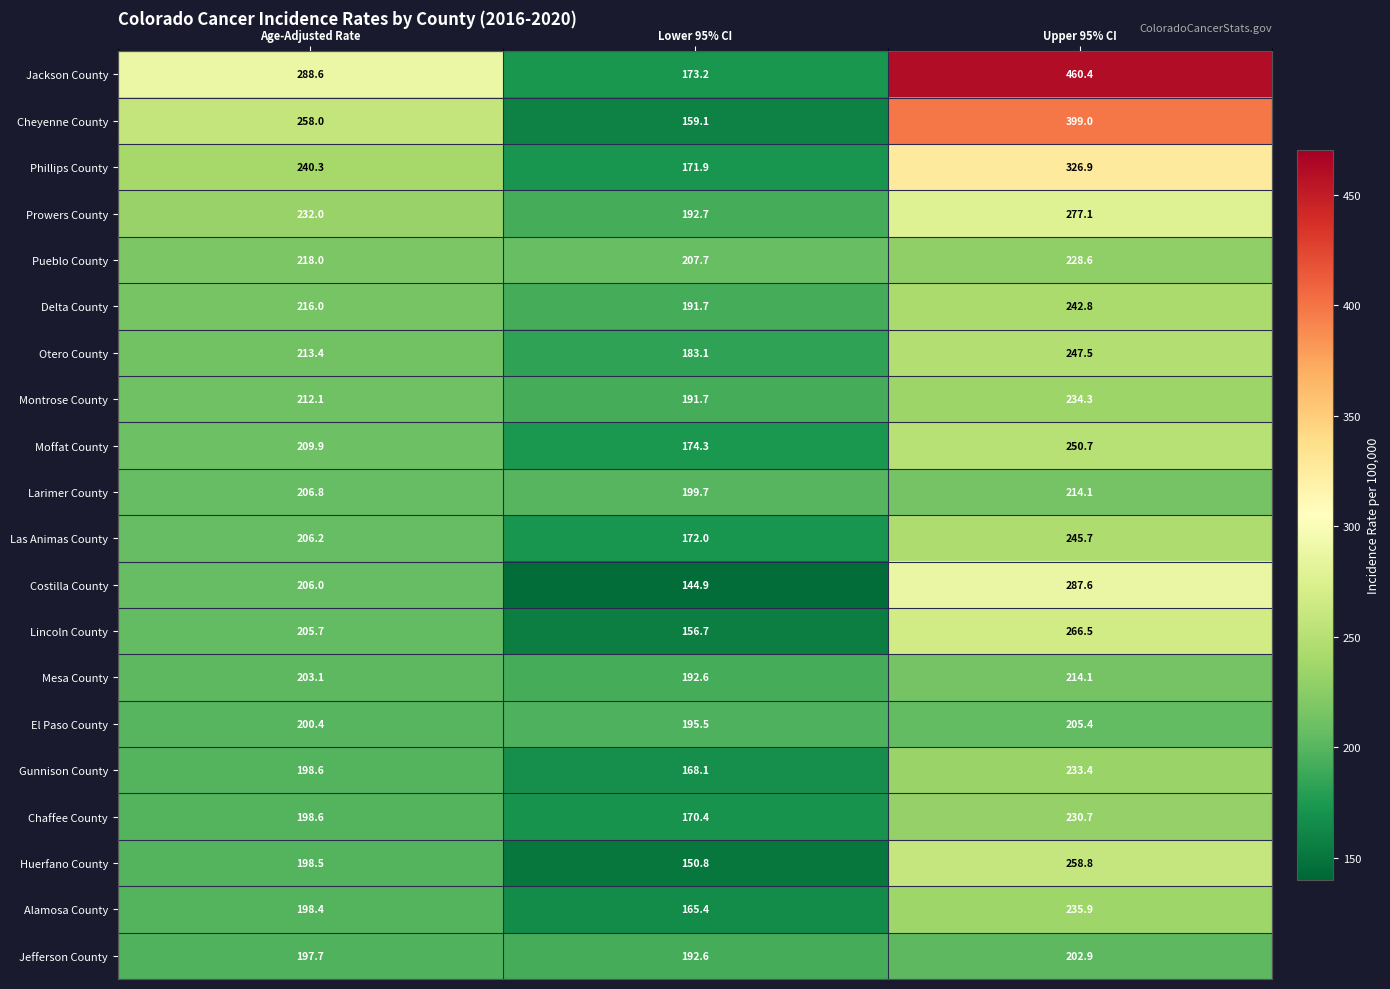

How many data points does each series have?

3